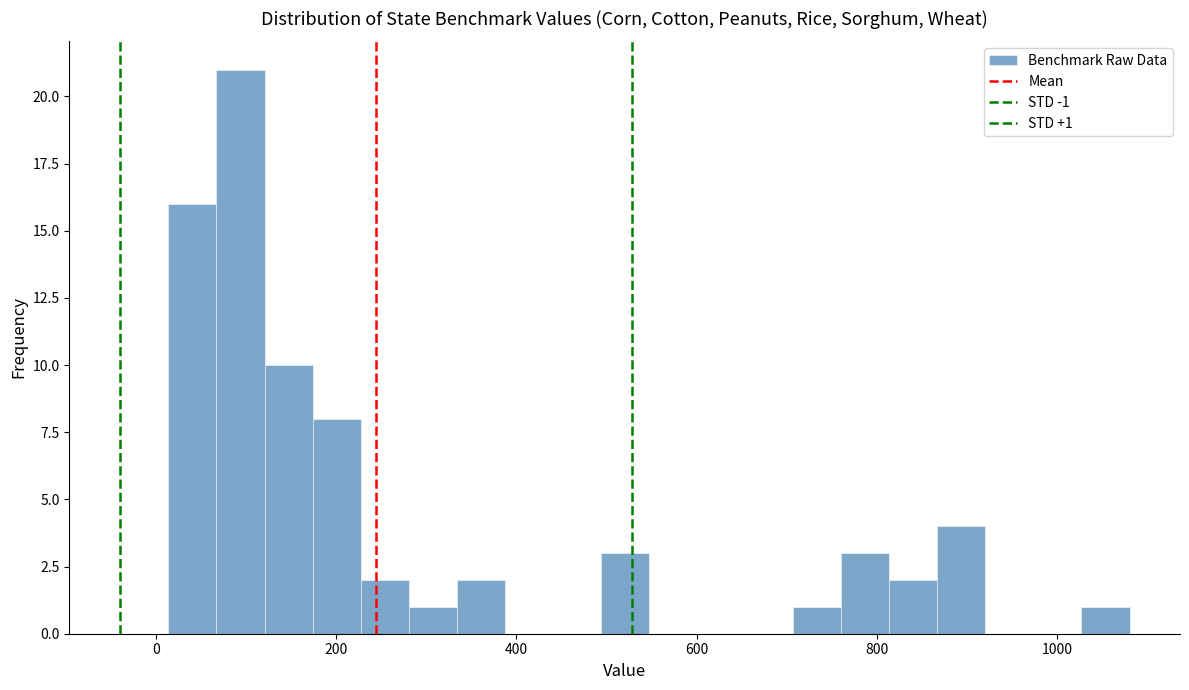

Around what value on the x-axis is the tallest bar? Give the approximate position of its centre, as read against the axis.

100